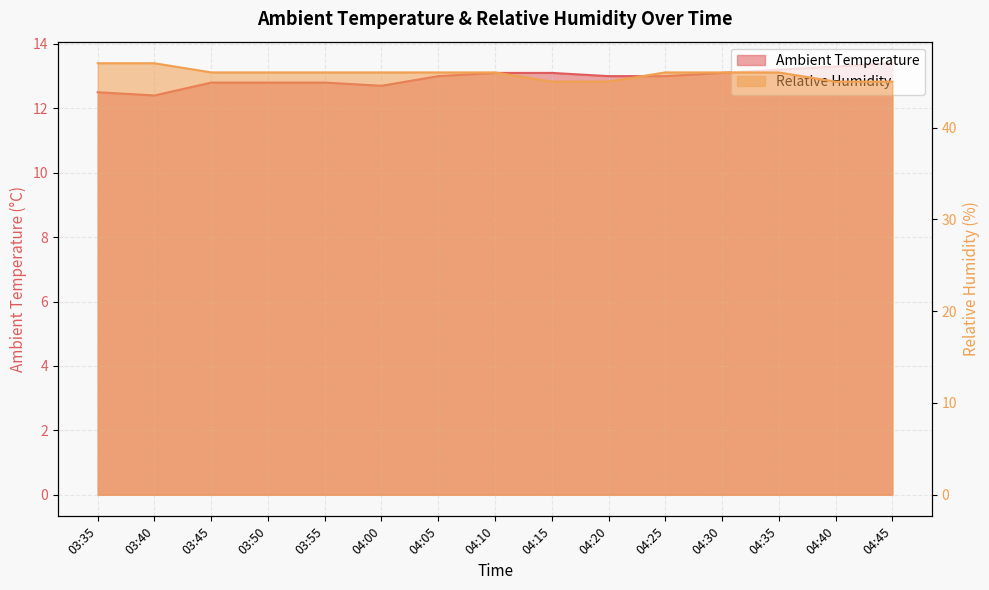

What is the label of the 2nd point from the right?

04:40